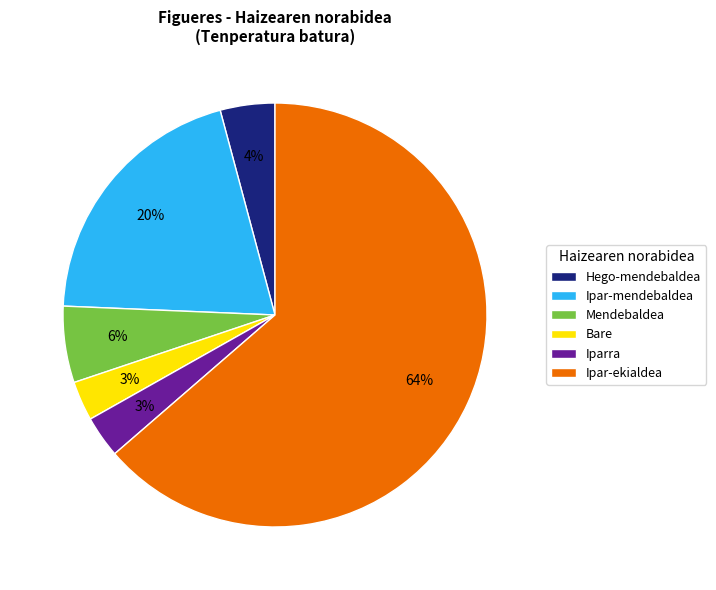

To the nearest percent, what is the combined percentage of Mendebaldea and Hego-mendebaldea?

10%